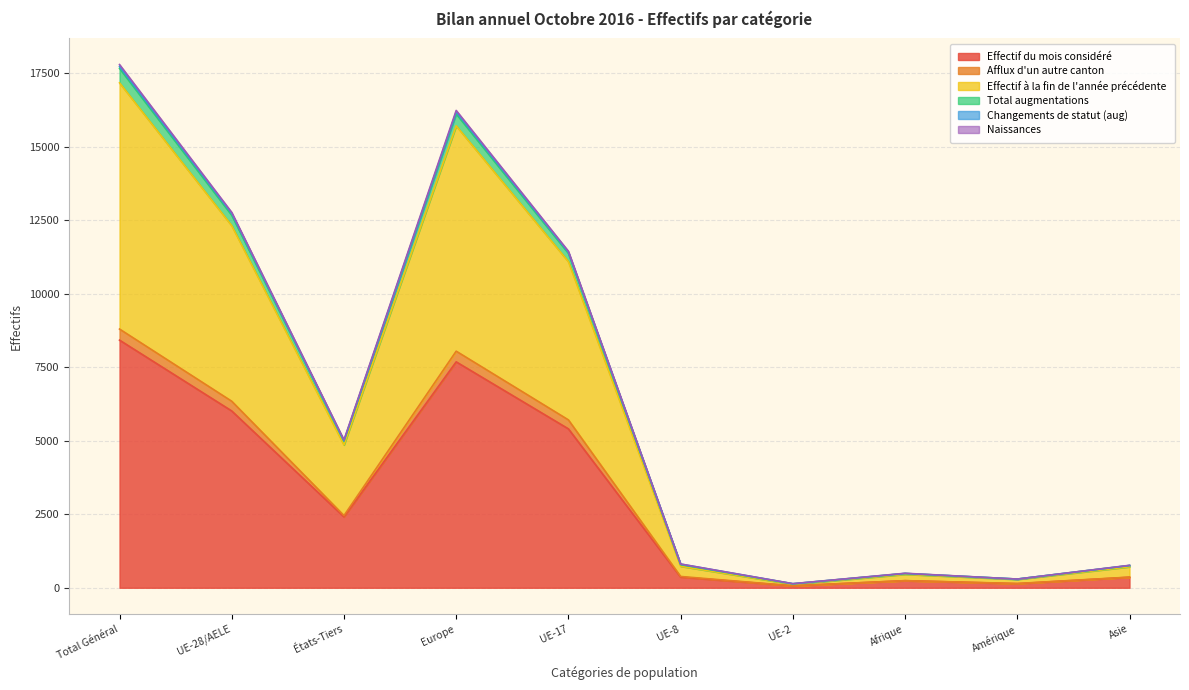

How many lines are shown in the chart?

6